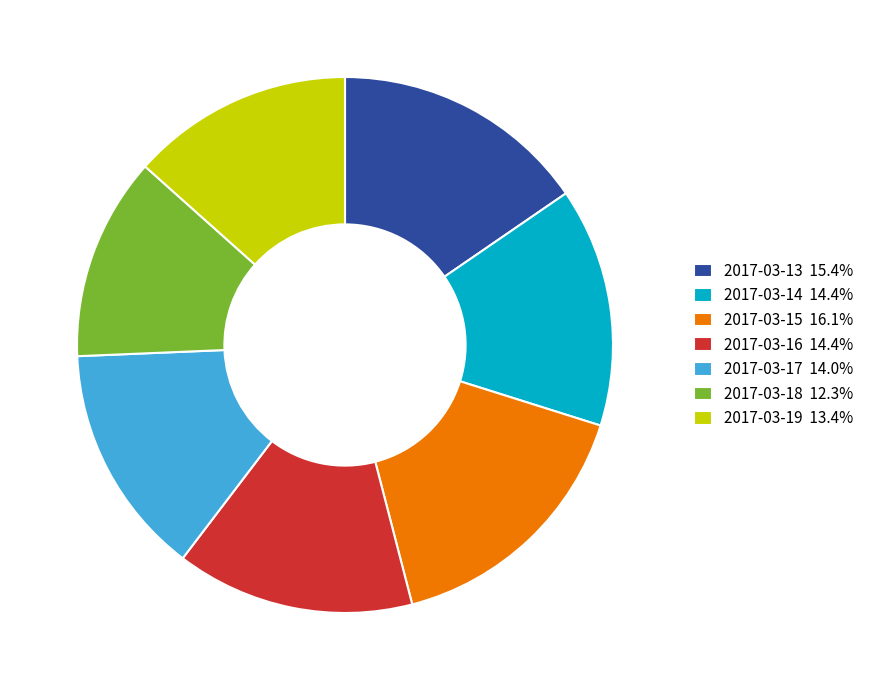

What is the largest slice in the pie chart?

2017-03-15